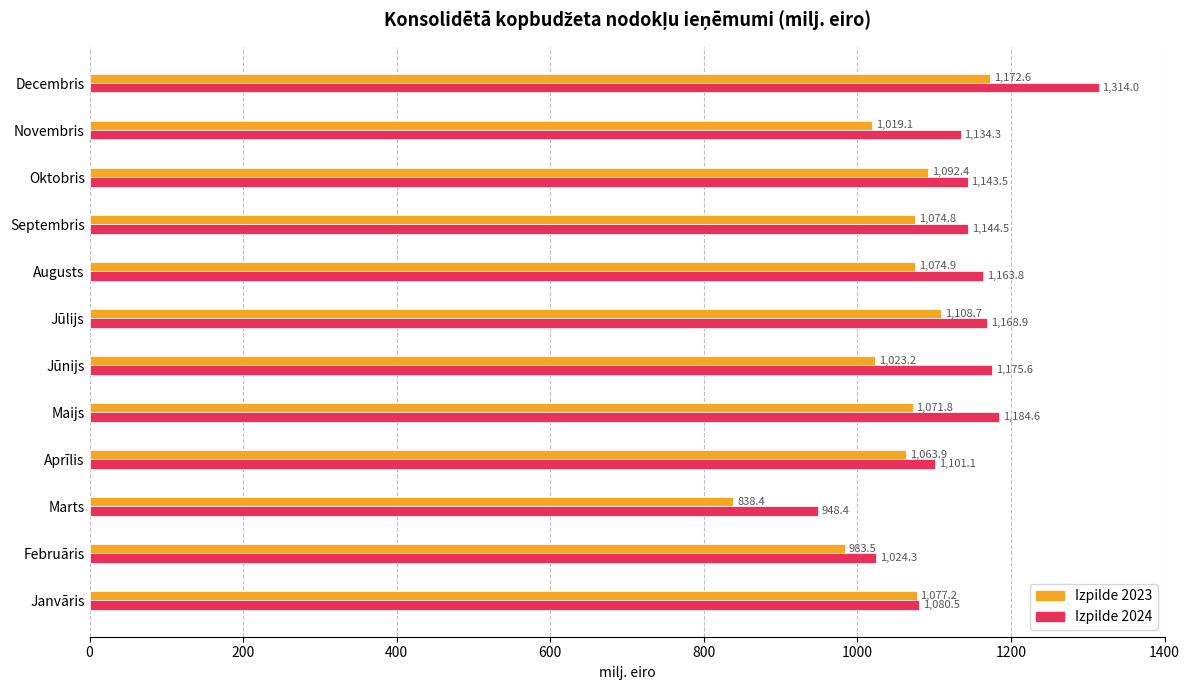

The Izpilde 2023 series shows 1570.7 at Aprīlis. True or false?

False